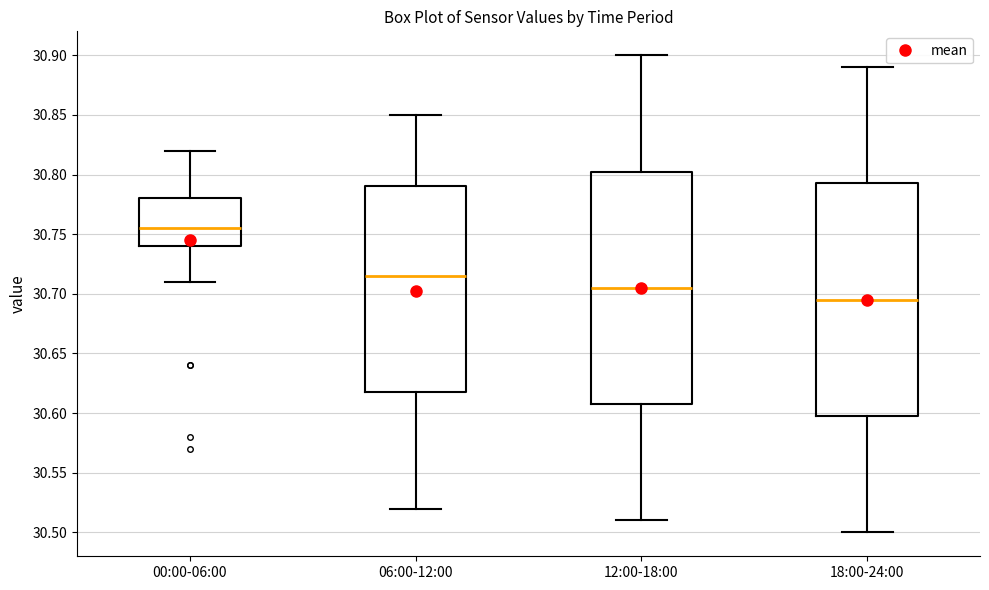

Reading left to right, read every box against the y-axis: the position of its median line, the range the box covers, and the ends of its whiskers. The values are not printed on the chart, so give them approximately, as read against the axis.

00:00-06:00: median 30.755, box 30.740 to 30.780, whiskers 30.710 to 30.820
06:00-12:00: median 30.715, box 30.620 to 30.790, whiskers 30.520 to 30.850
12:00-18:00: median 30.705, box 30.610 to 30.805, whiskers 30.510 to 30.900
18:00-24:00: median 30.695, box 30.600 to 30.795, whiskers 30.500 to 30.890